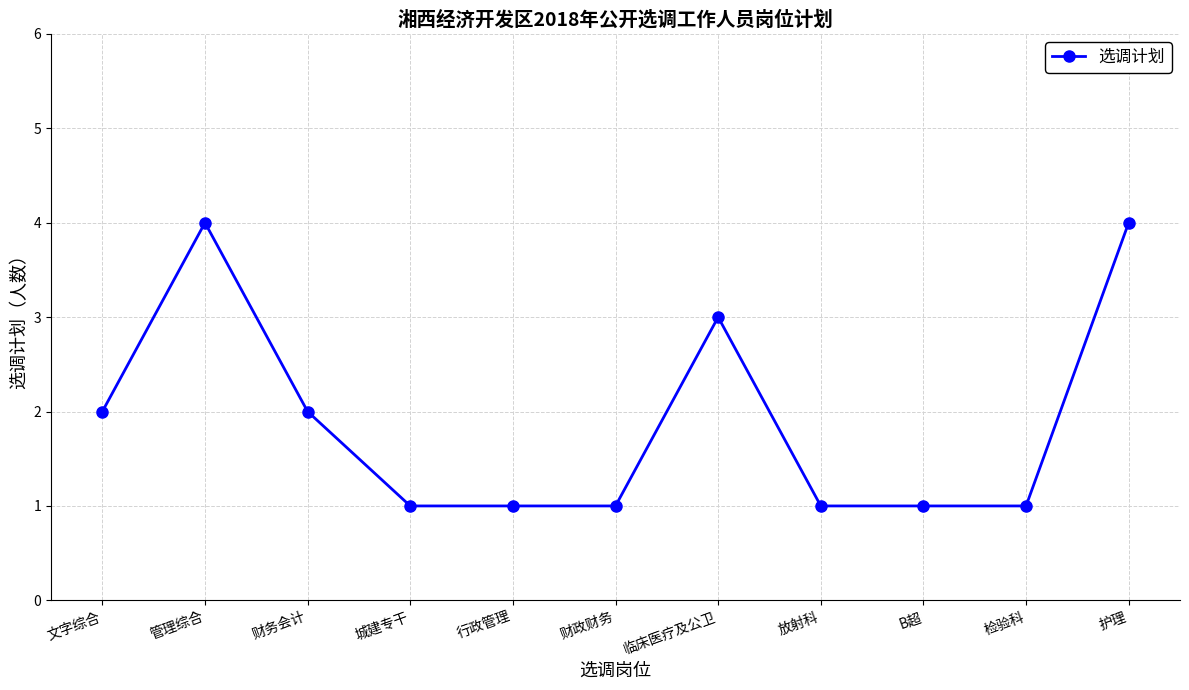

What is the label of the 5th point from the right?

临床医疗及公卫